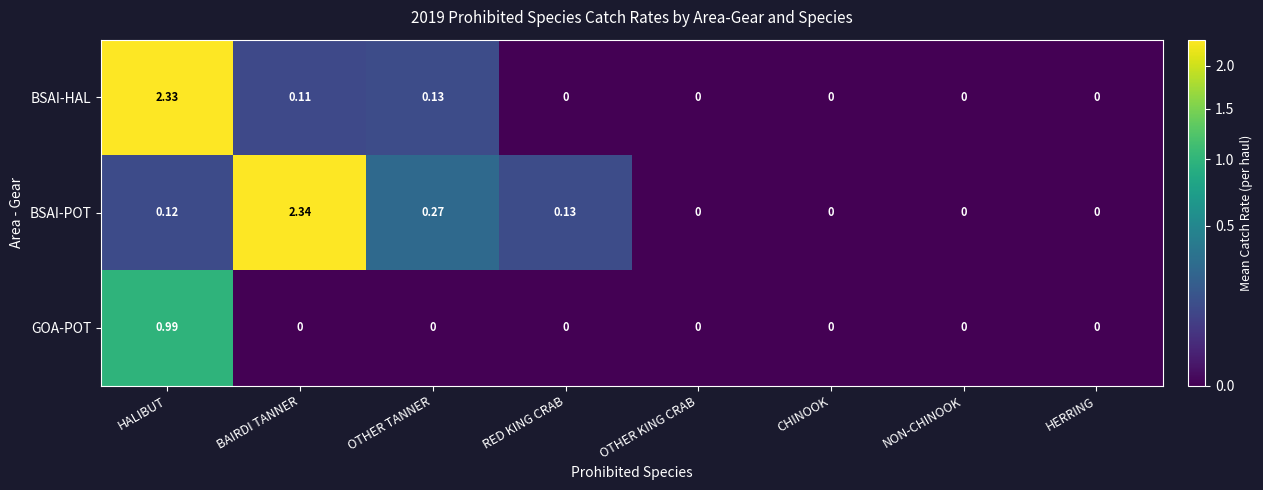

Which series has the largest range (max minus min)?

BSAI-POT